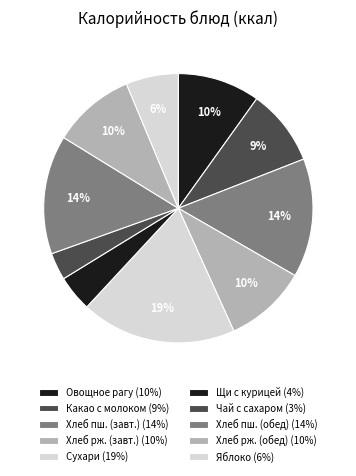

How many segments does this pie chart have?

10